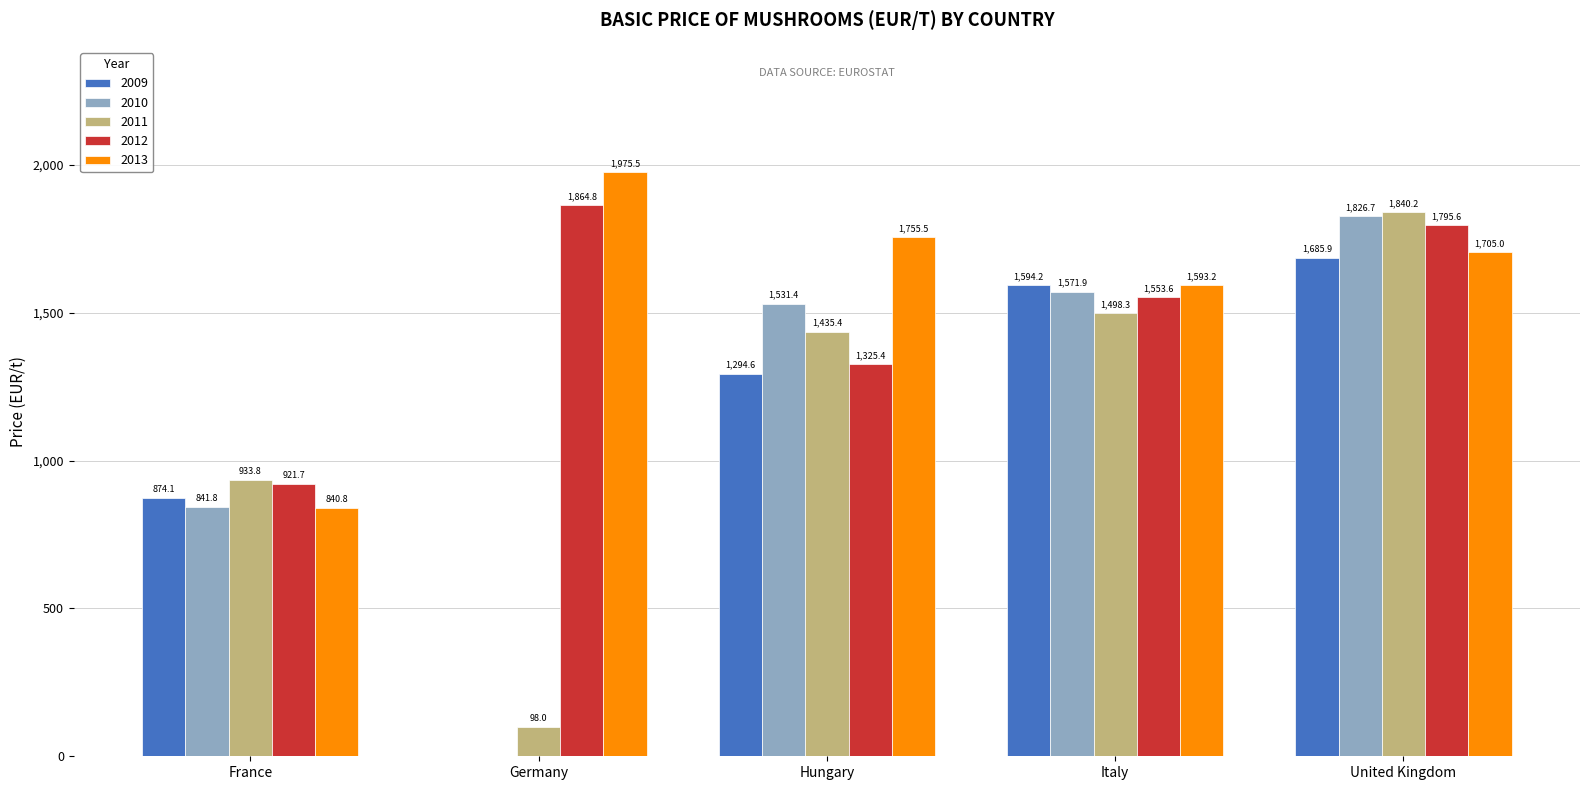

At which label does 2009 first exceed 1294?

Hungary